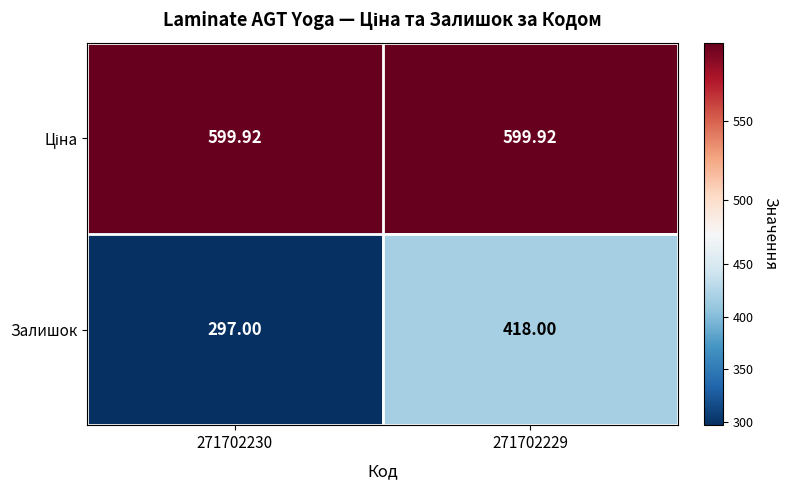

Which series has the widest spread of values?

Залишок